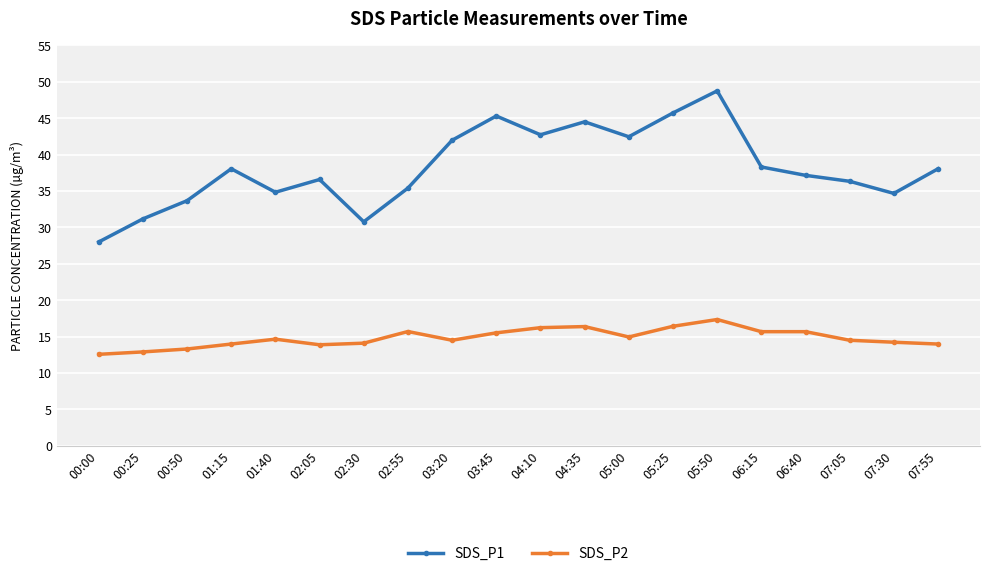

True or false: SDS_P1 has more than 1 points higher than both neighbors.

True